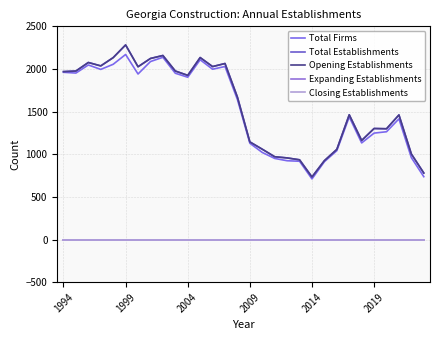

How many lines are shown in the chart?

5